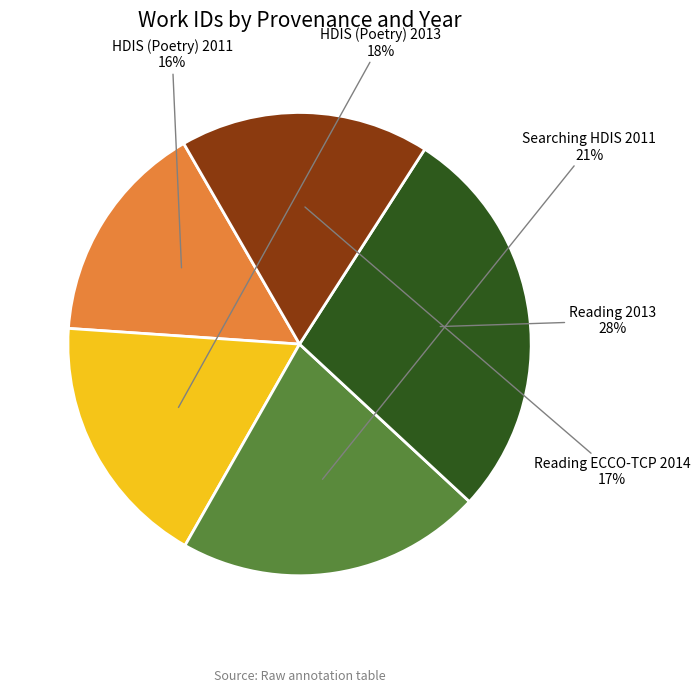

Which slice is the smallest?

HDIS (Poetry) 2011